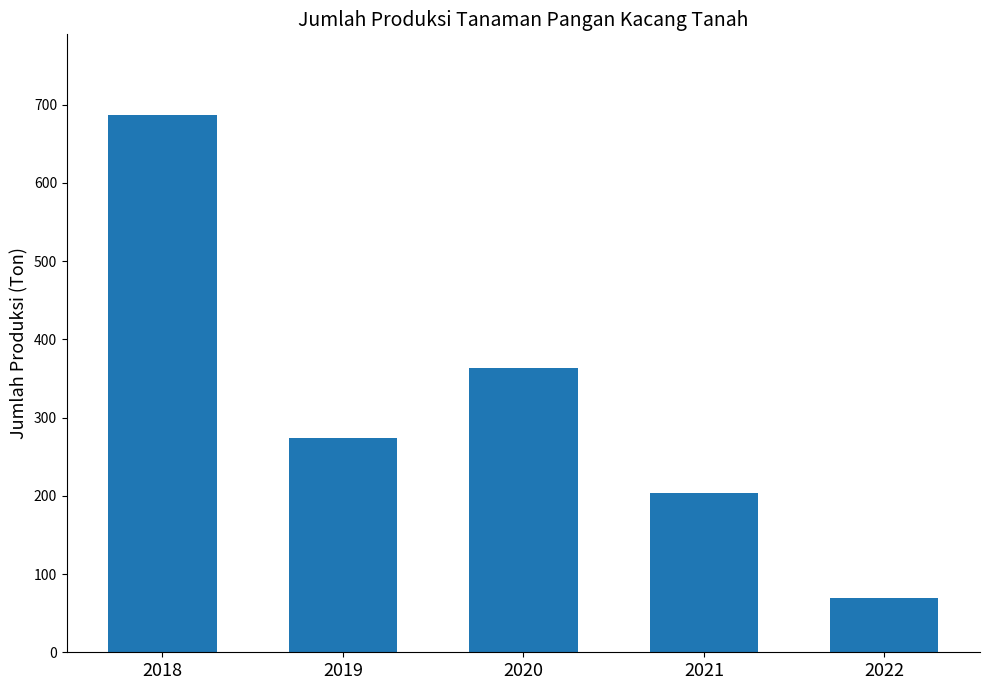

How many values are below 274?

2